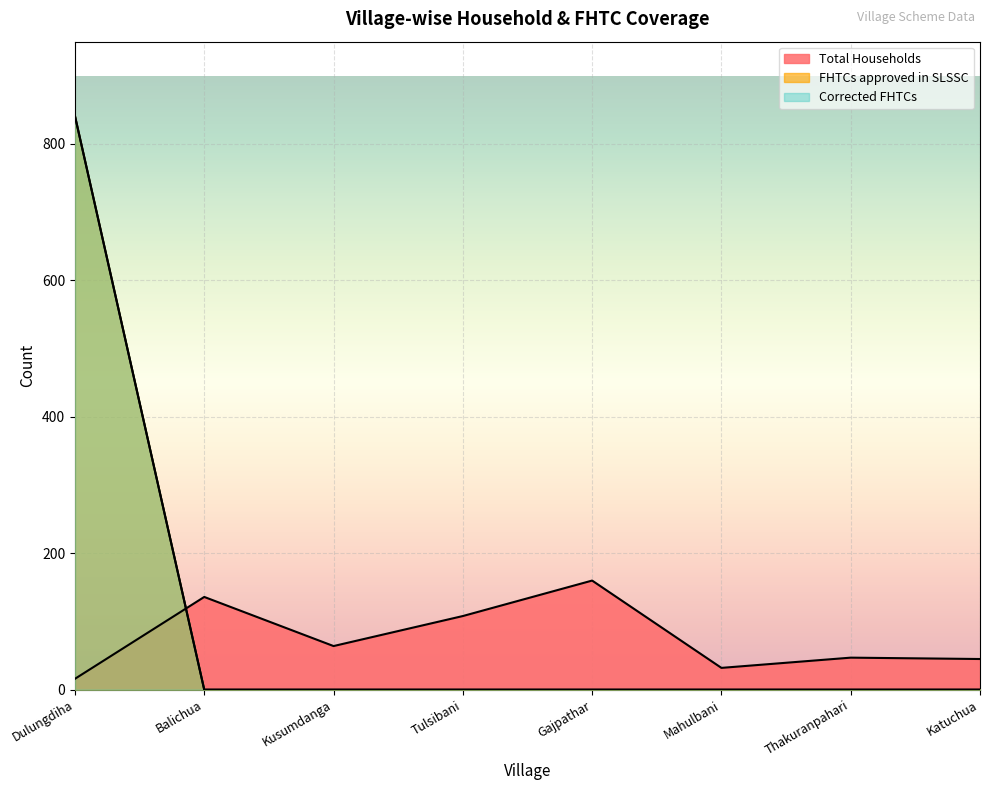

What is the approximate value of Total Households at Katuchua, to the nearest 10?

40